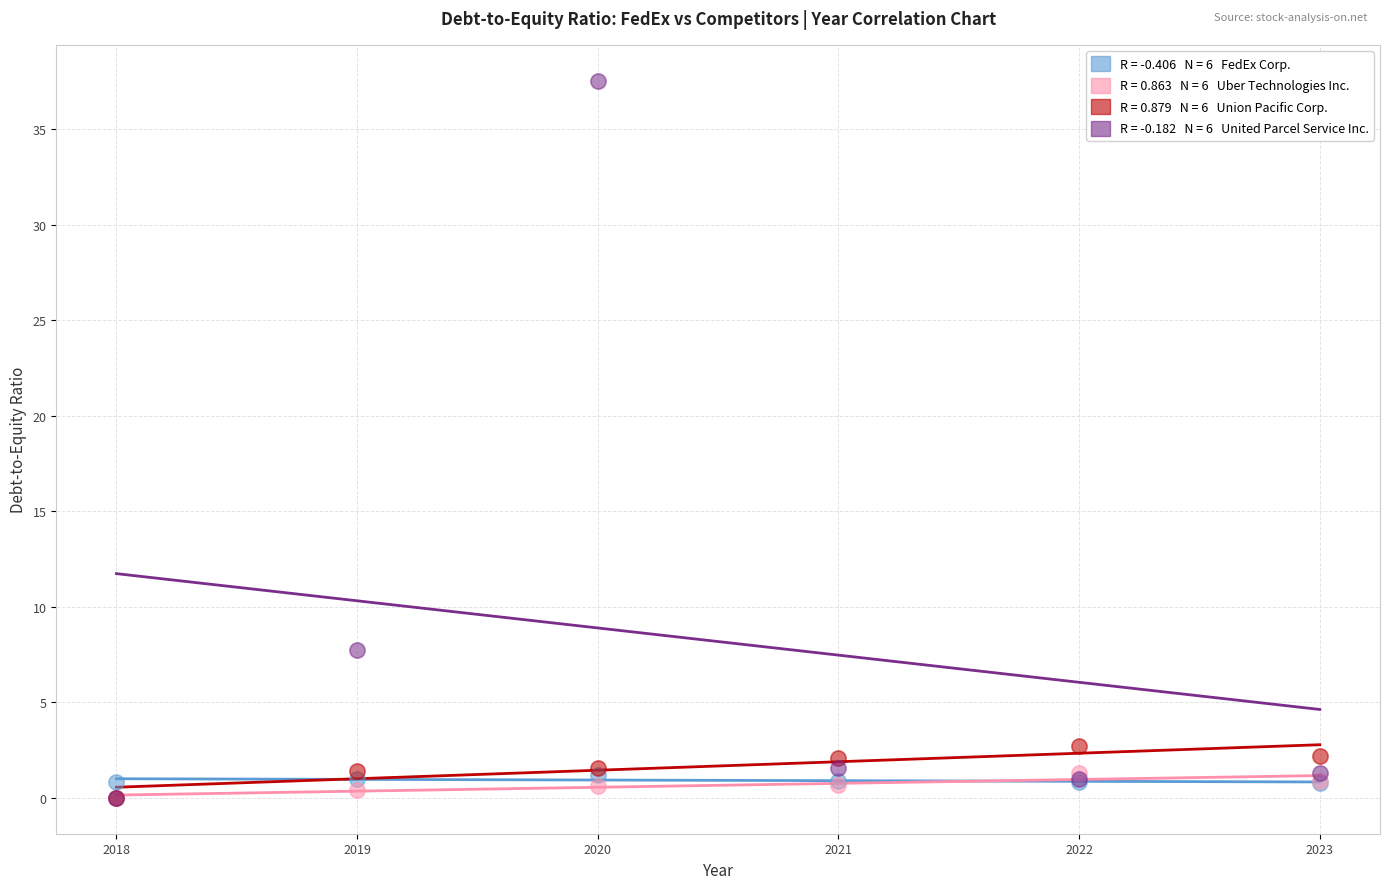

Across all series, what Y value is closest to 18?

7.7